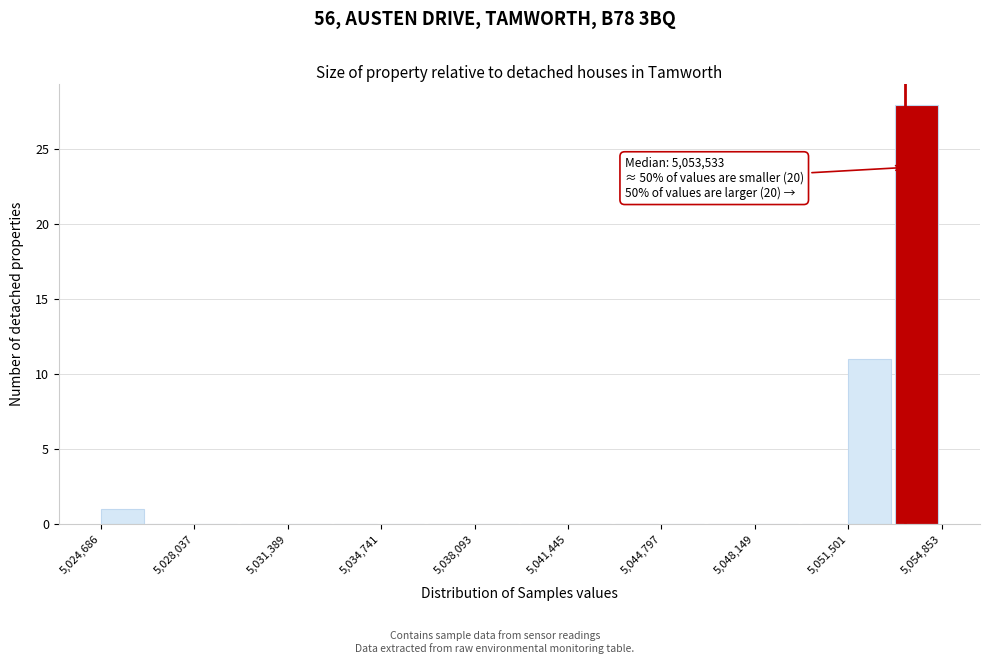

Read against the x-axis, roughly where is the centre of the tallest bar?

5054000